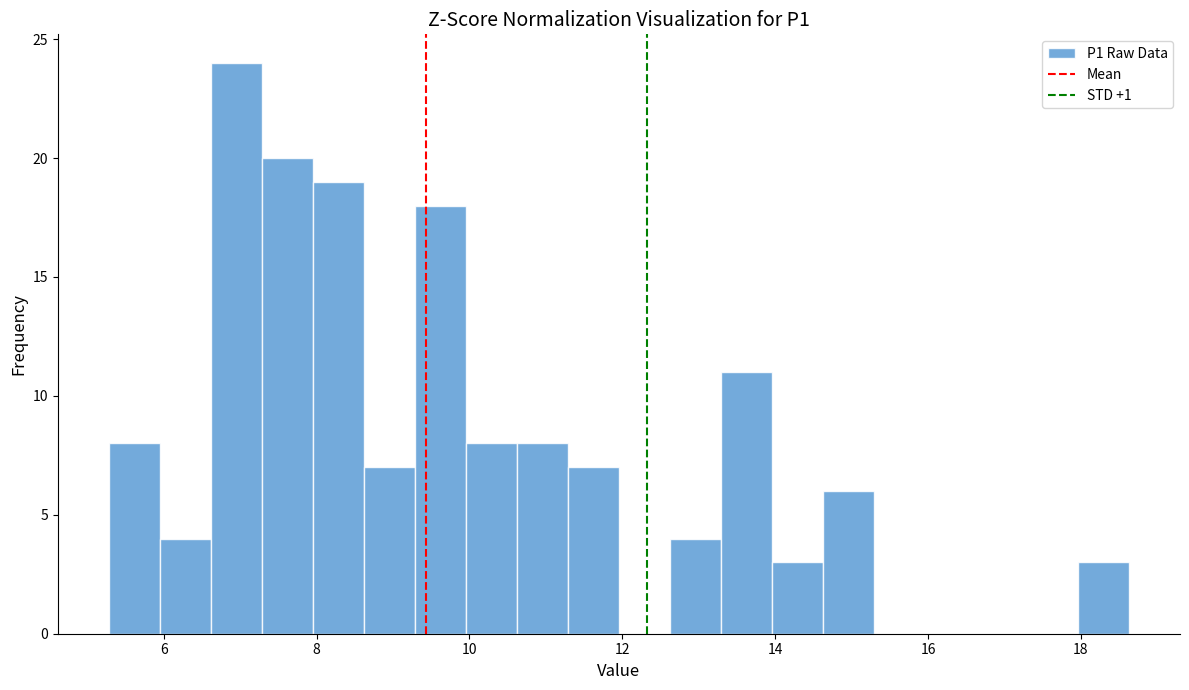

Around what value on the x-axis is the tallest bar? Give the approximate position of its centre, as read against the axis.

7.0